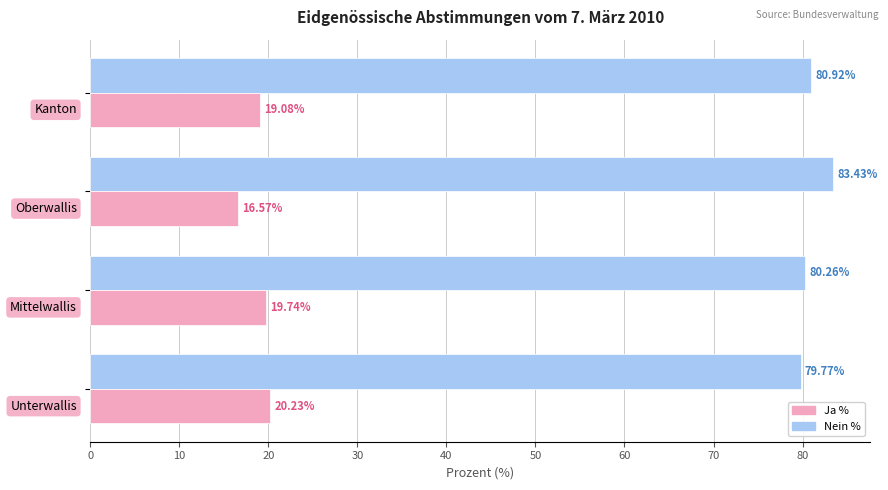

Rank the series by their average value, from highest to lowest.

Nein %, Ja %